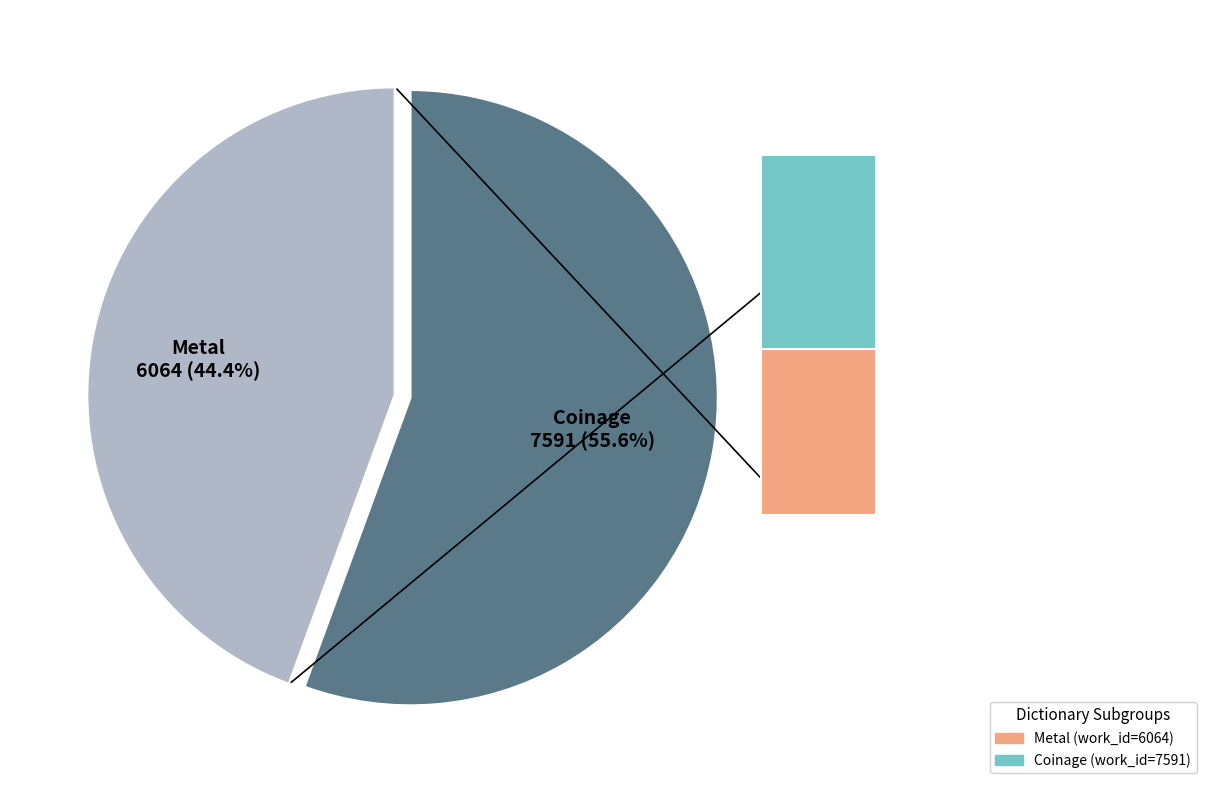

To the nearest percent, what portion does Coinage represent?

56%